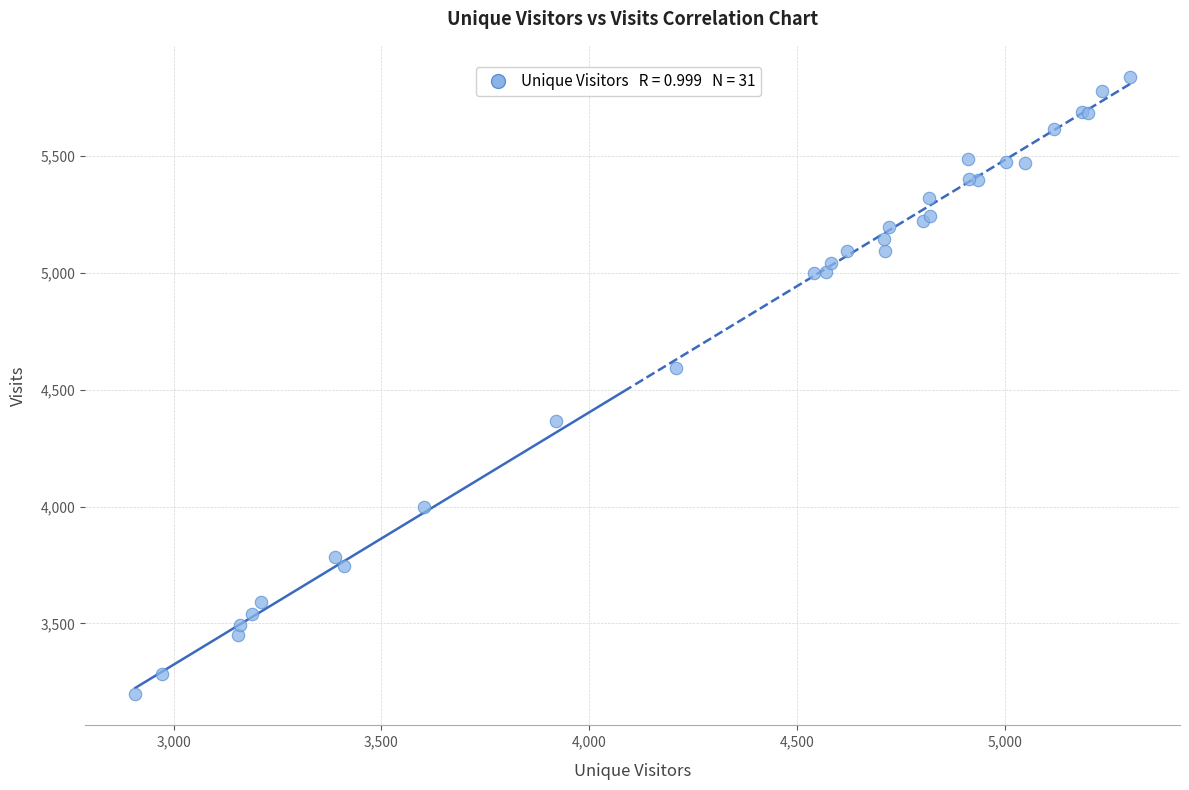

What Y value in the scatter plot is closest to 4518?

4593